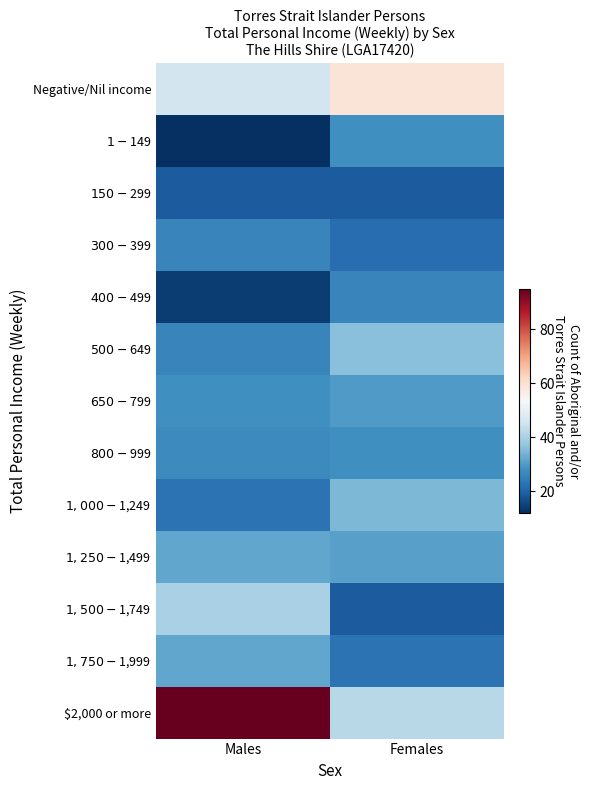

At how many categories does at least one series exceed 55?

2